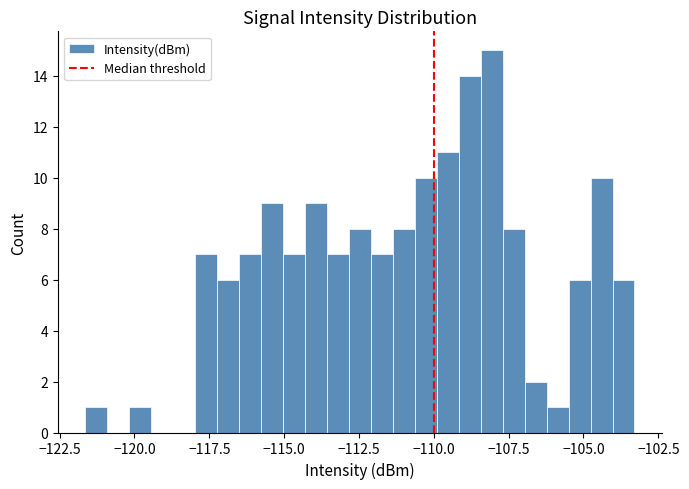

Read against the x-axis, roughly where is the centre of the tallest bar?

-108.0